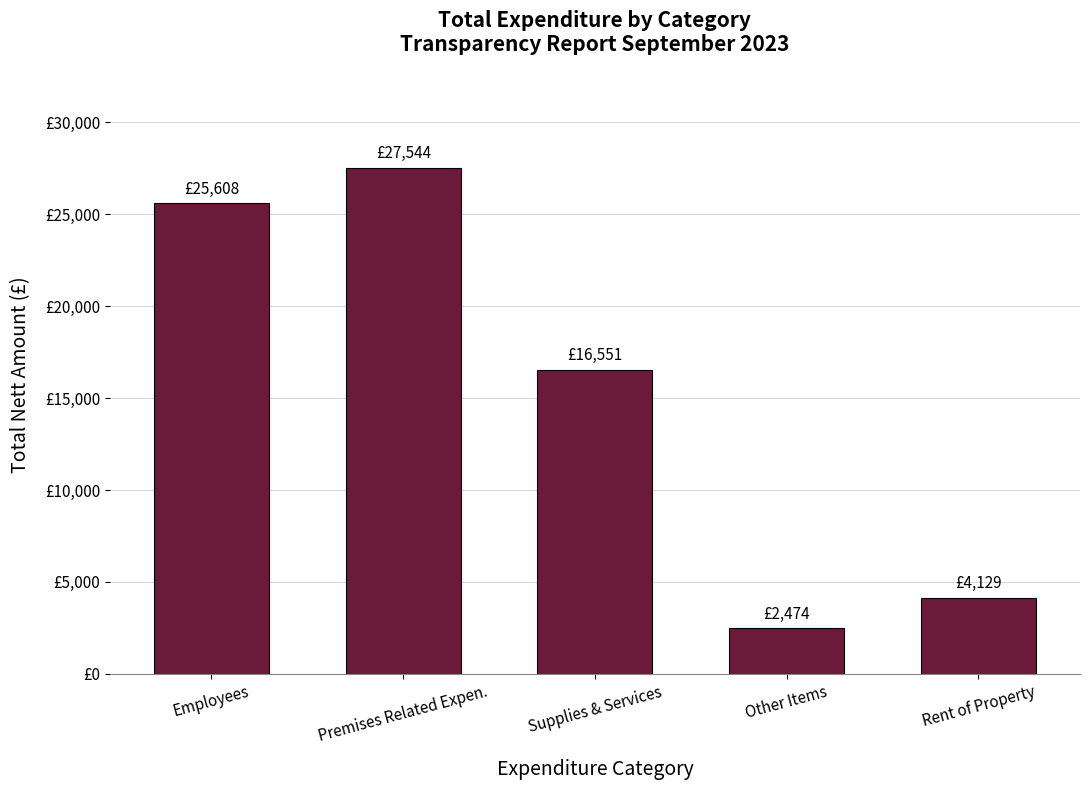

What position from the right is Employees?

5